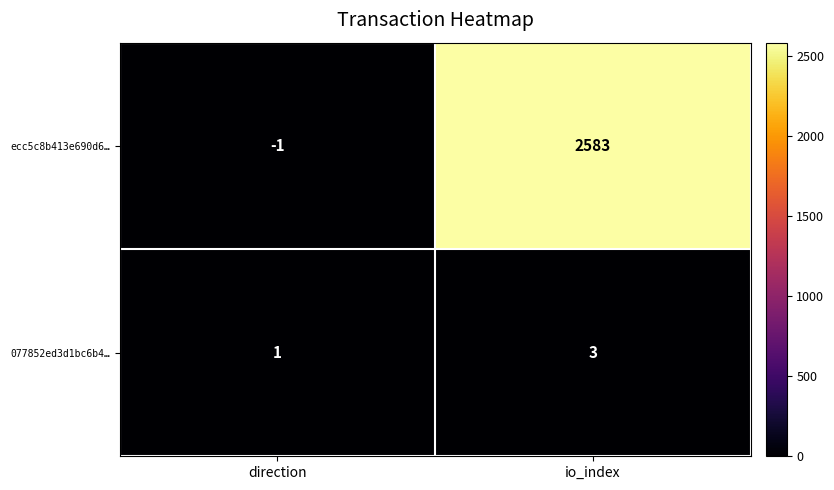

What is the sum of all ecc5c8b413e690d6… values?

2582